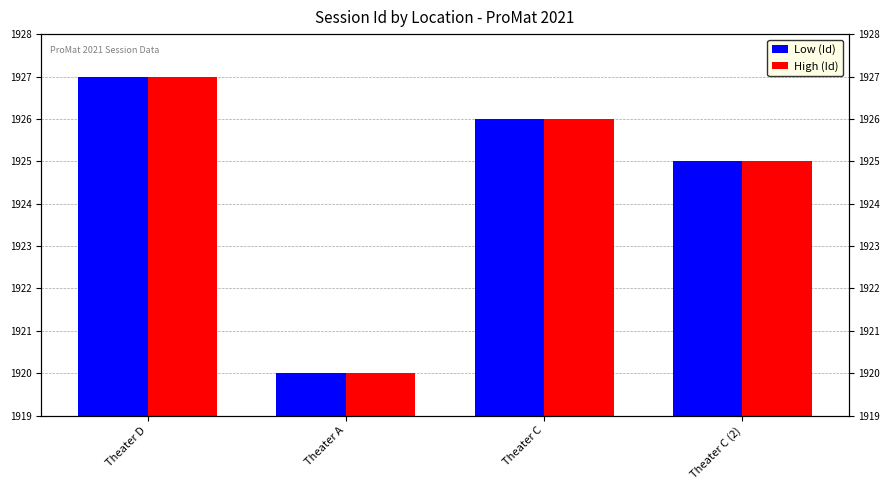

How many bars are there in each group?

2